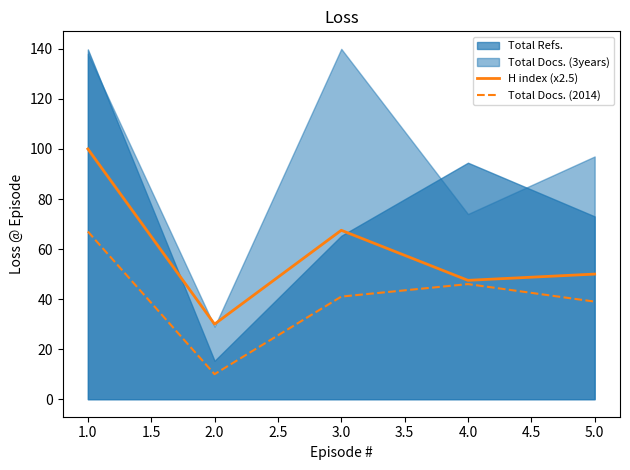

The Total Docs. (2014) series shows 3.4 at 1.0. True or false?

False